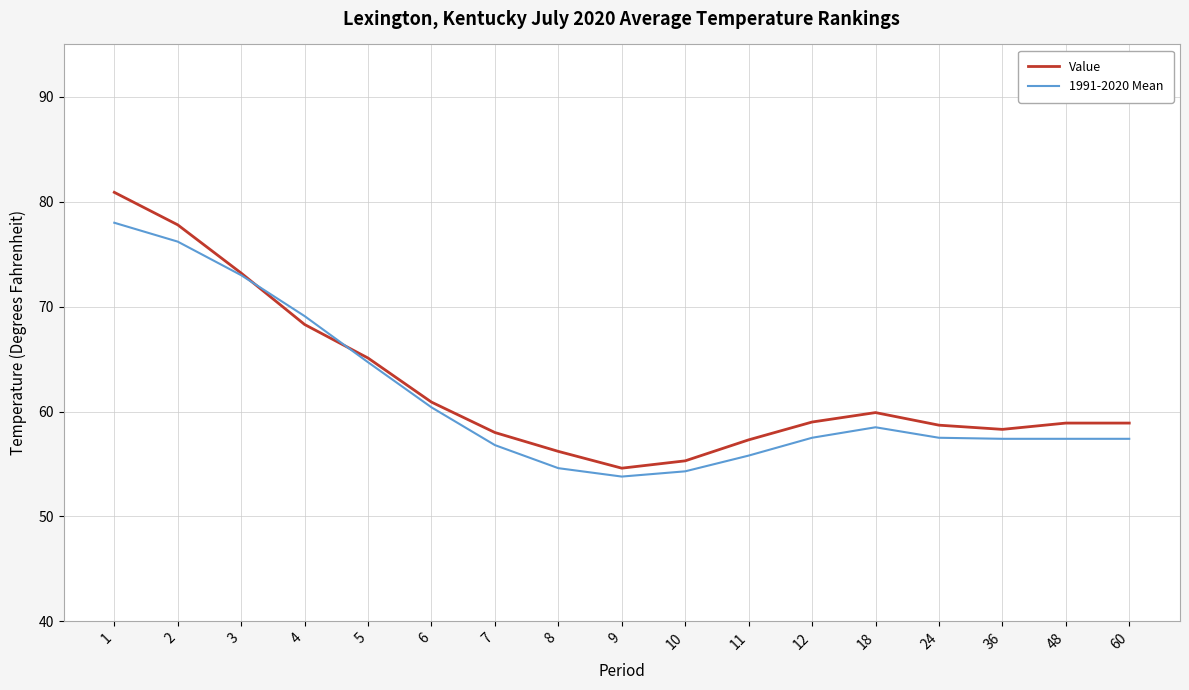

Which category has the highest value across all series?

1